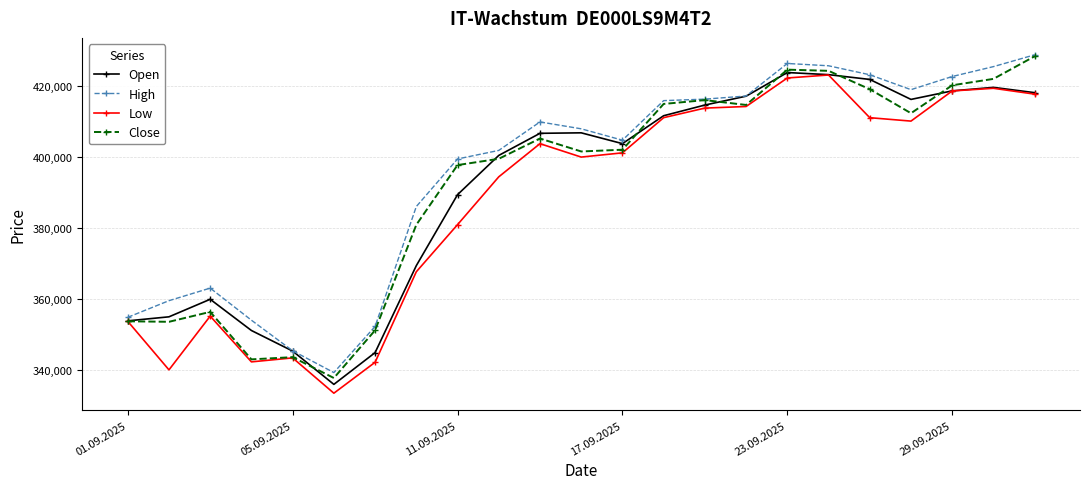

True or false: High has more than 0 interior local peaks.

True